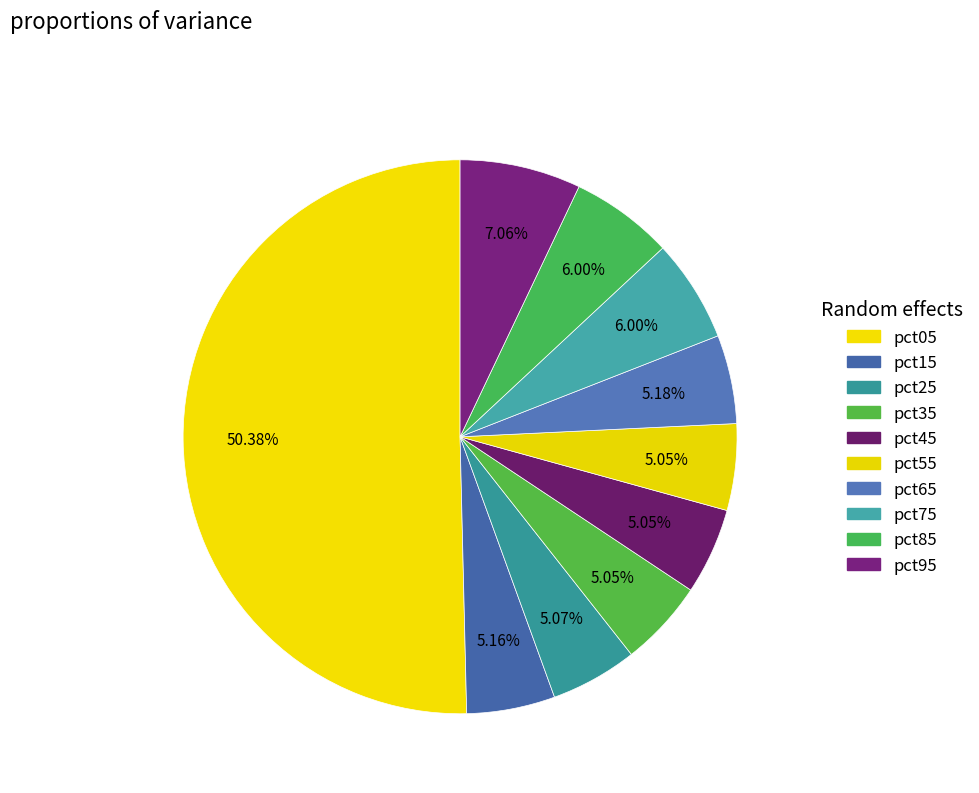

What percentage is the pct85 slice, to the nearest percent?

6%